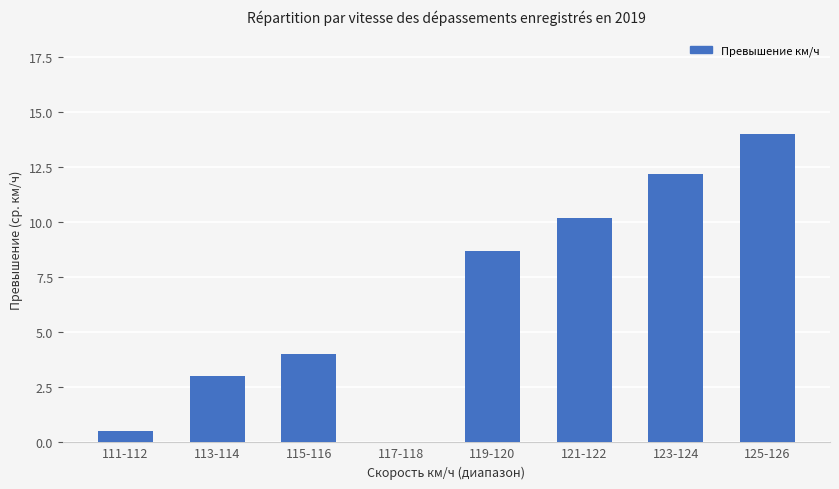

The chart shows a value of 1.6 at 113-114. True or false?

False